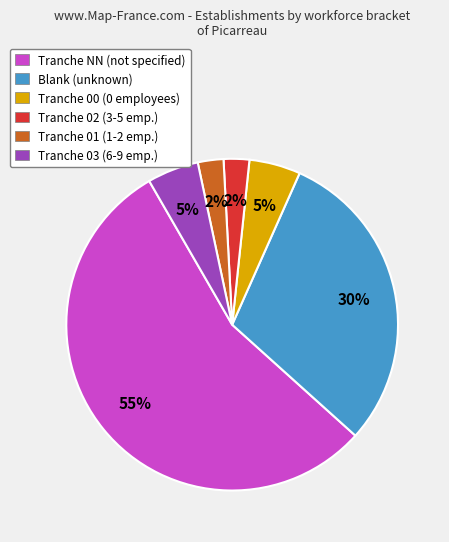

Is the sum of Tranche NN (not specified) and Tranche 02 (3-5 emp.) greater than half?

Yes